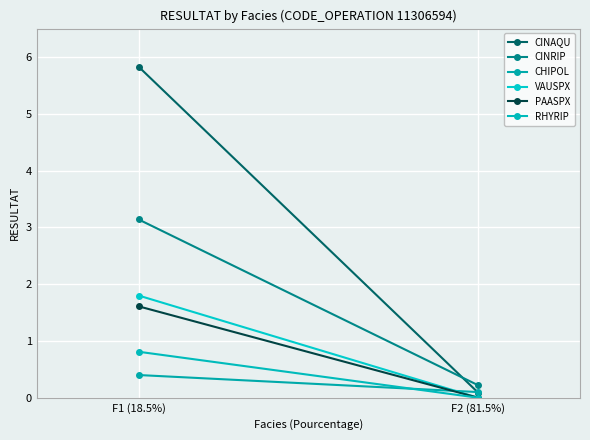

At which category is the sum across all series the highest?

F1 (18.5%)